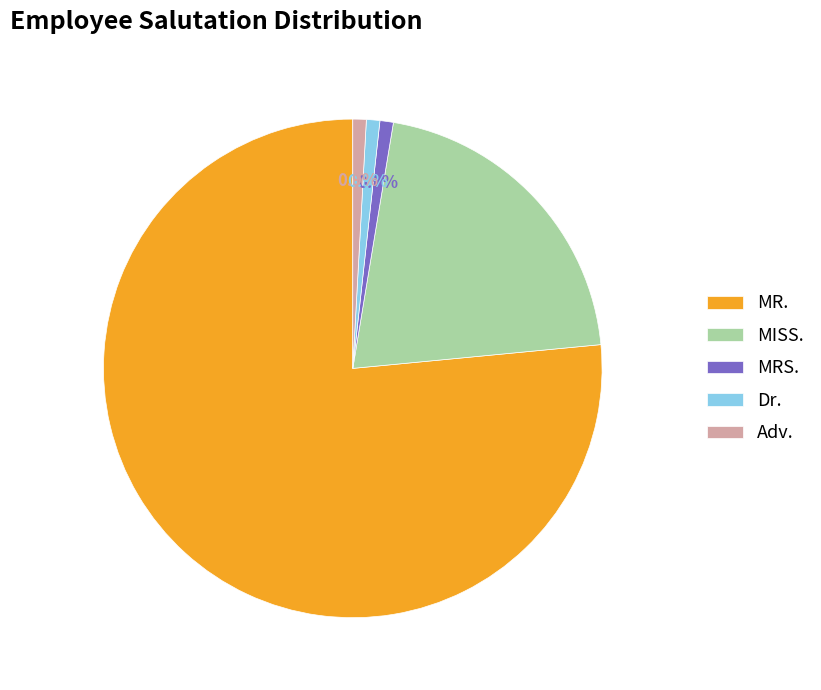

Which category has the biggest portion of the pie?

MR.